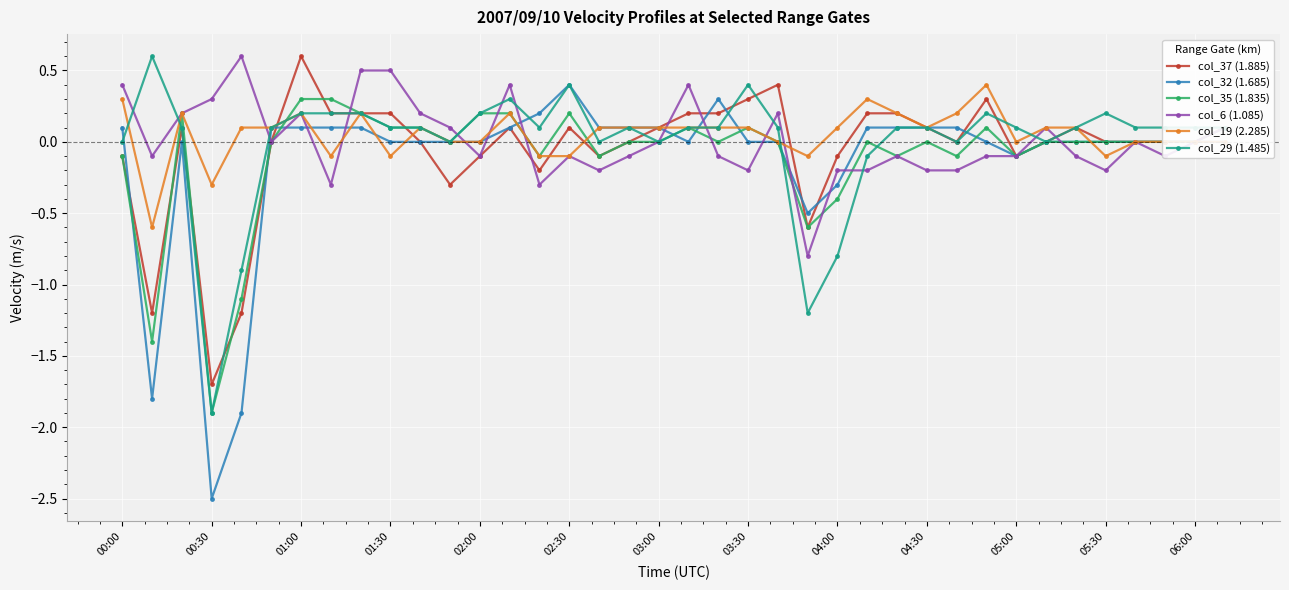

How many lines are shown in the chart?

6